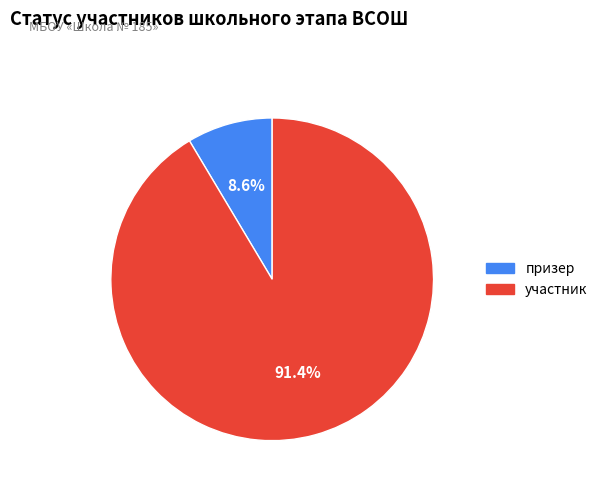

Between участник and призер, which is larger?

участник